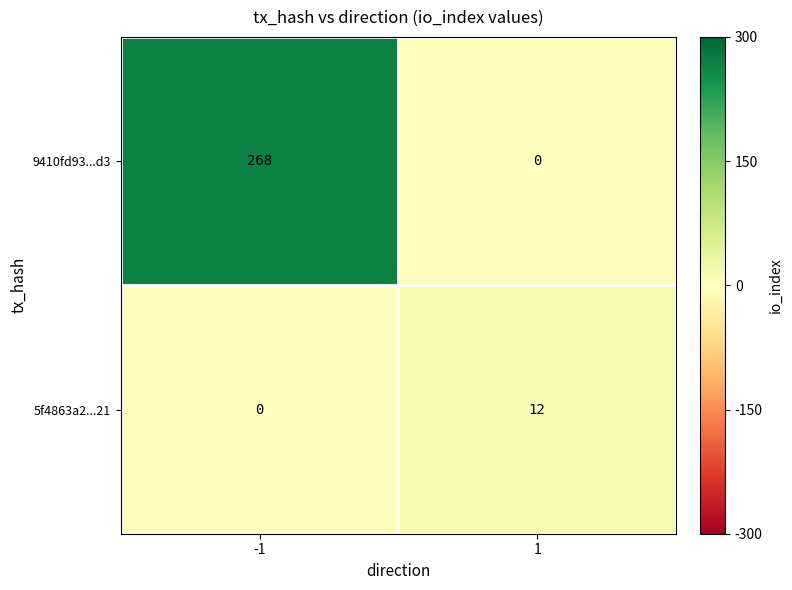

True or false: 9410fd93...d3 has a value of 155 at -1.

False